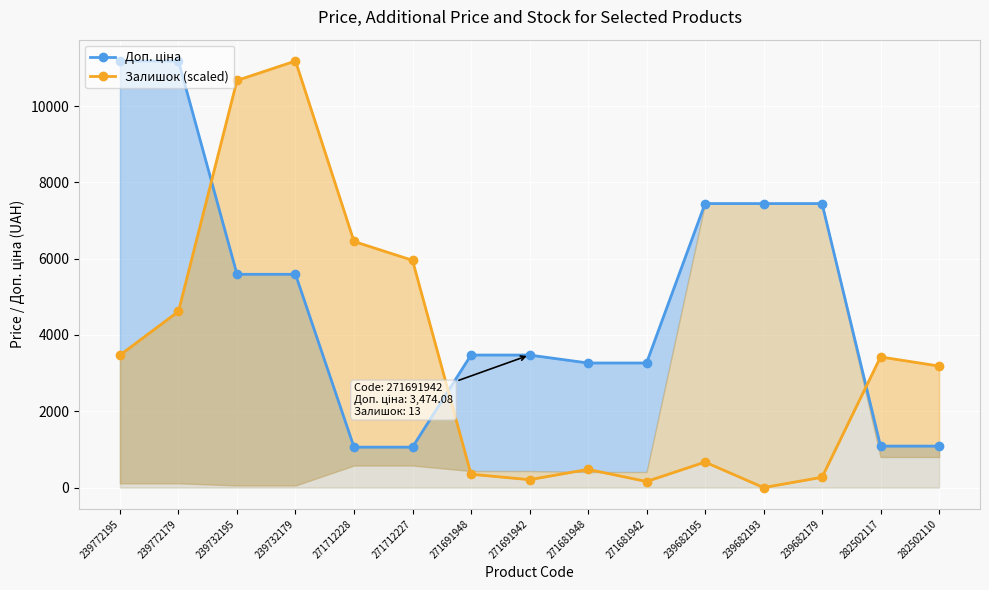

What is the spread (max minus min) of values at 271712227?

4897.3